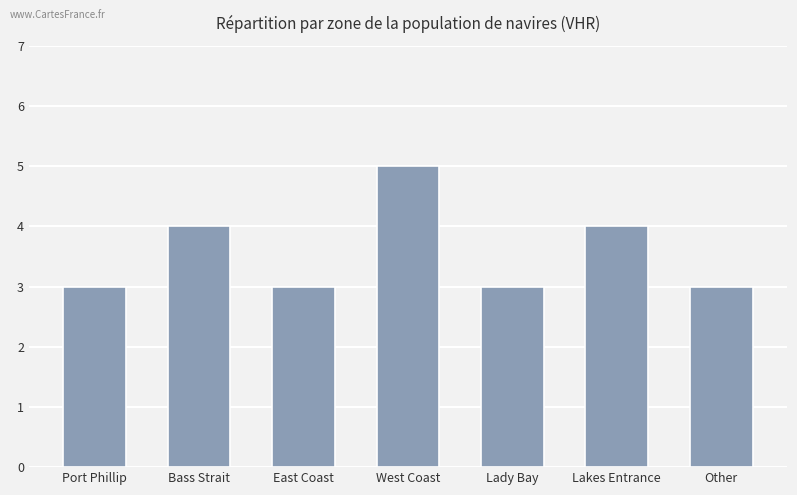

The chart shows a value of 1 at Other. True or false?

False